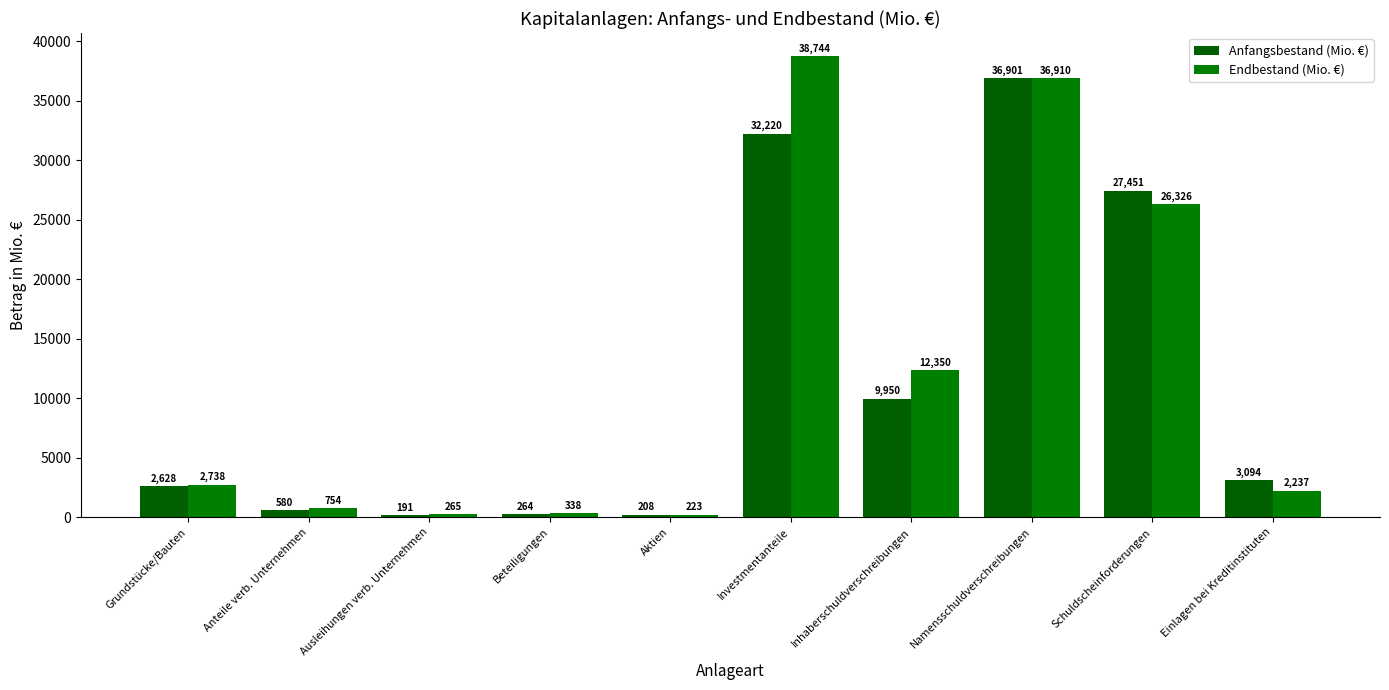

What is the approximate value of Anfangsbestand (Mio. €) at Ausleihungen verb. Unternehmen?

191